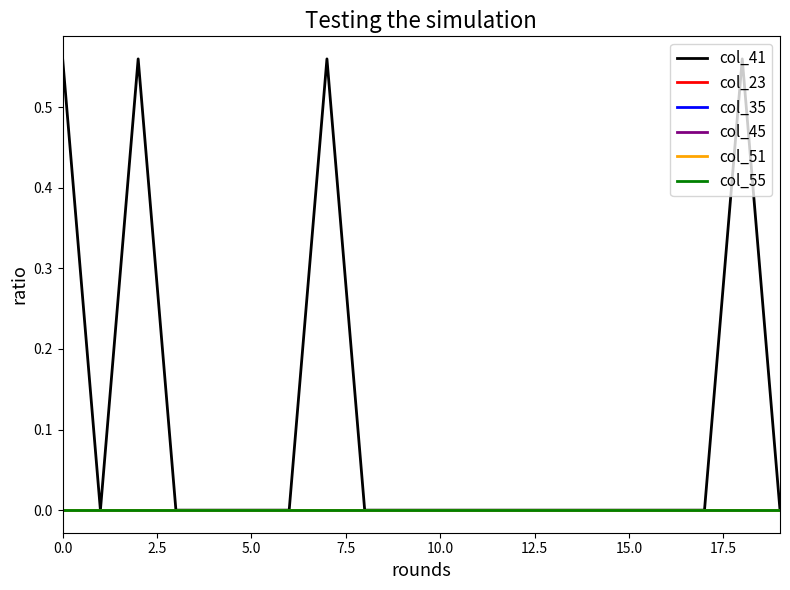

Does the chart have visible grid lines?

No